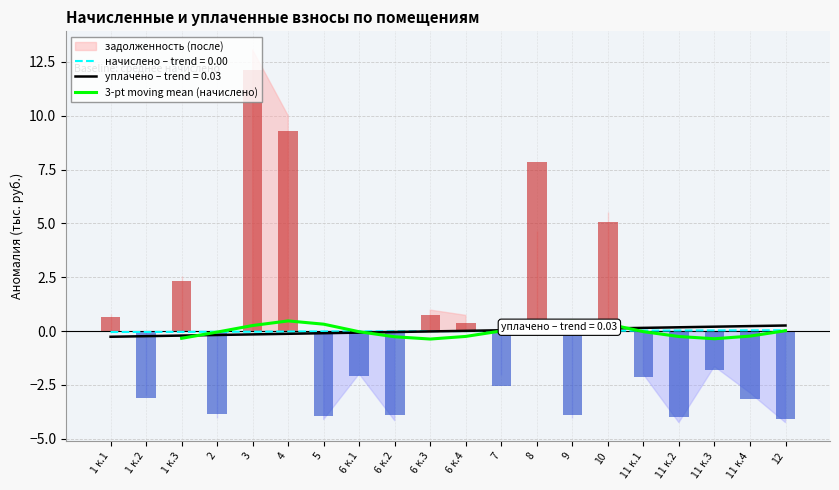

Read the value at 10.

0.3